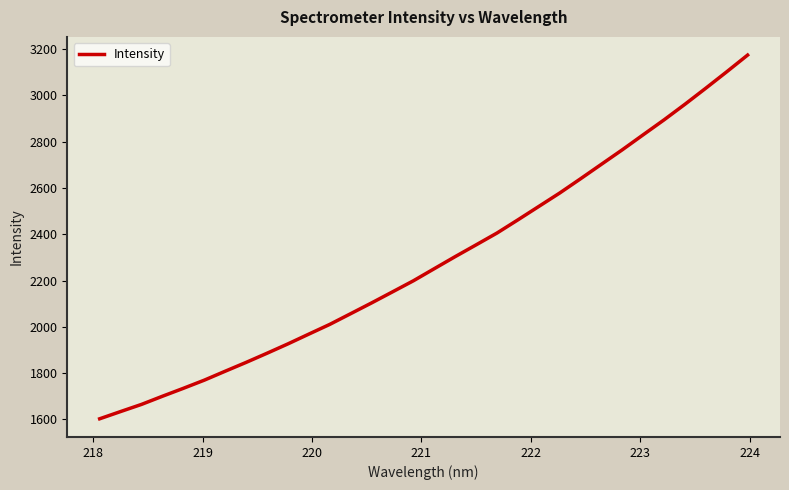

What is the difference between the maximum and minimum values?

1572.1